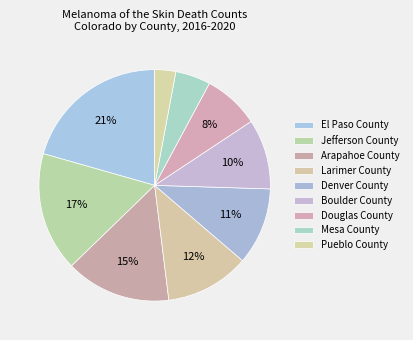

How many slices are in this pie chart?

9